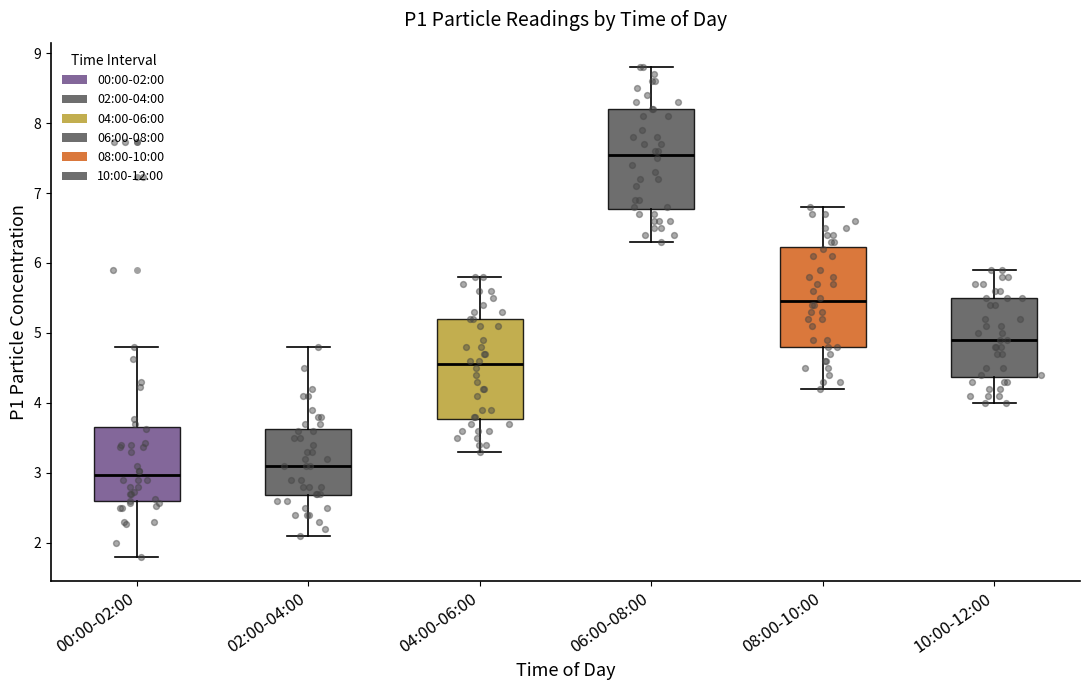

Reading left to right, read every box against the y-axis: the position of its median line, the range the box covers, and the ends of its whiskers. The values are not printed on the chart, so give them approximately, as read against the axis.

00:00-02:00: median 3.0, box 2.6 to 3.6, whiskers 1.8 to 4.8
02:00-04:00: median 3.1, box 2.7 to 3.6, whiskers 2.1 to 4.8
04:00-06:00: median 4.6, box 3.8 to 5.2, whiskers 3.3 to 5.8
06:00-08:00: median 7.6, box 6.8 to 8.2, whiskers 6.3 to 8.8
08:00-10:00: median 5.5, box 4.8 to 6.2, whiskers 4.2 to 6.8
10:00-12:00: median 4.9, box 4.4 to 5.5, whiskers 4.0 to 5.9